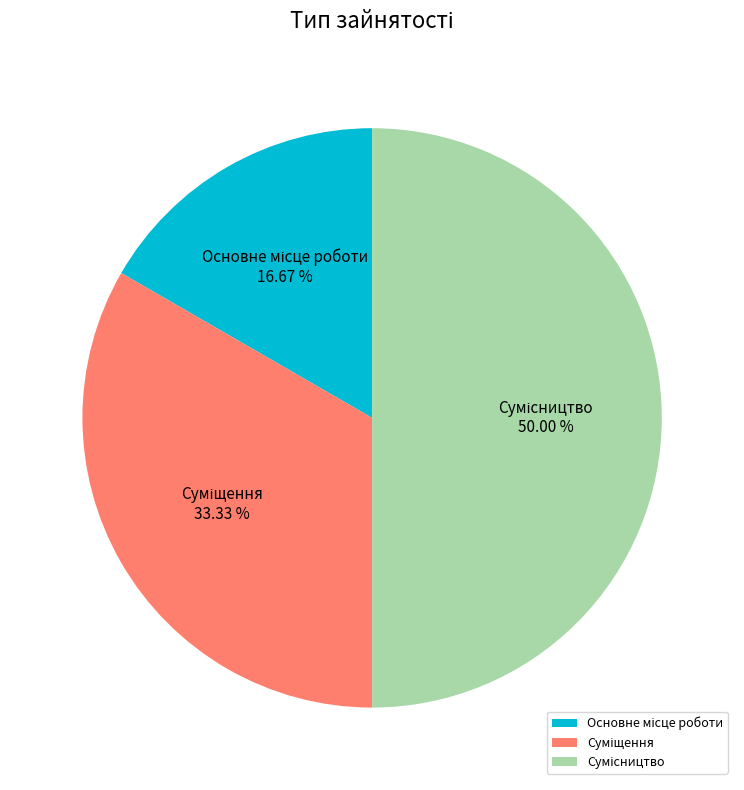

Rank the categories by value from highest to lowest.

Сумісництво, Суміщення, Основне місце роботи